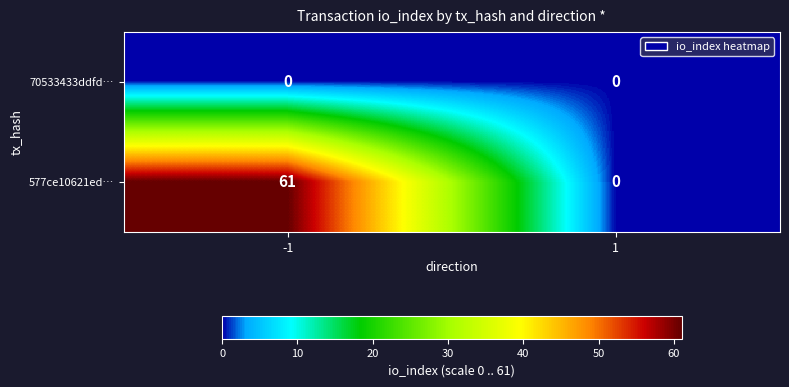

The value of 70533433ddfd… at -1 is 0. True or false?

True